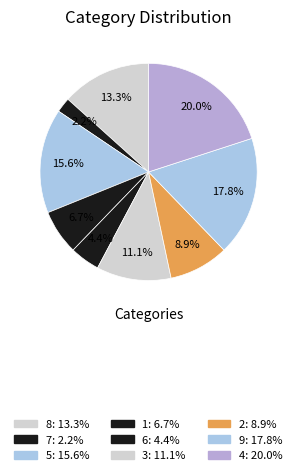

To the nearest percent, what is the average slice percentage?

11%